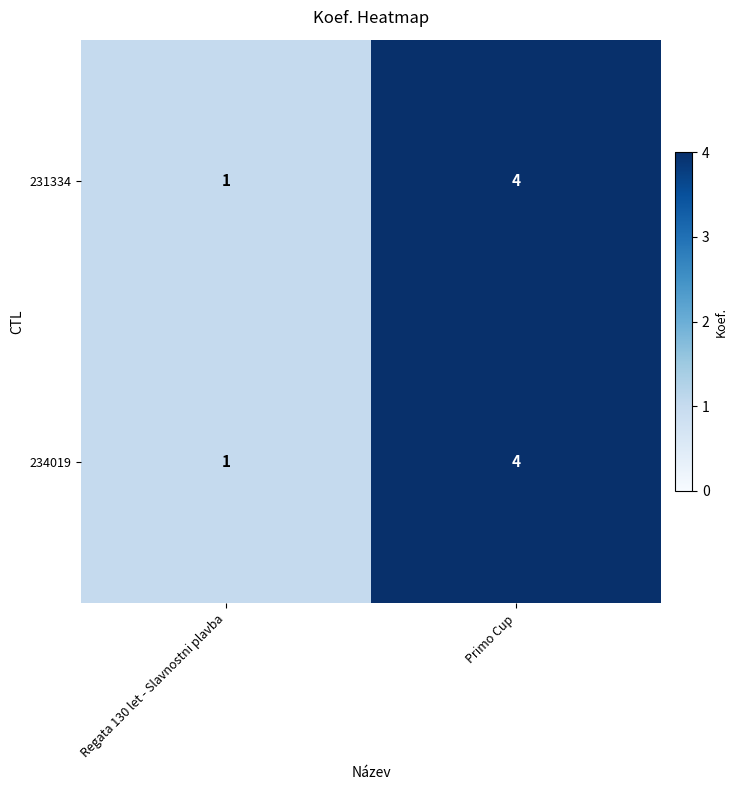

What is the sum of the 231334 values at Primo Cup and Regata 130 let - Slavnostni plavba?

5